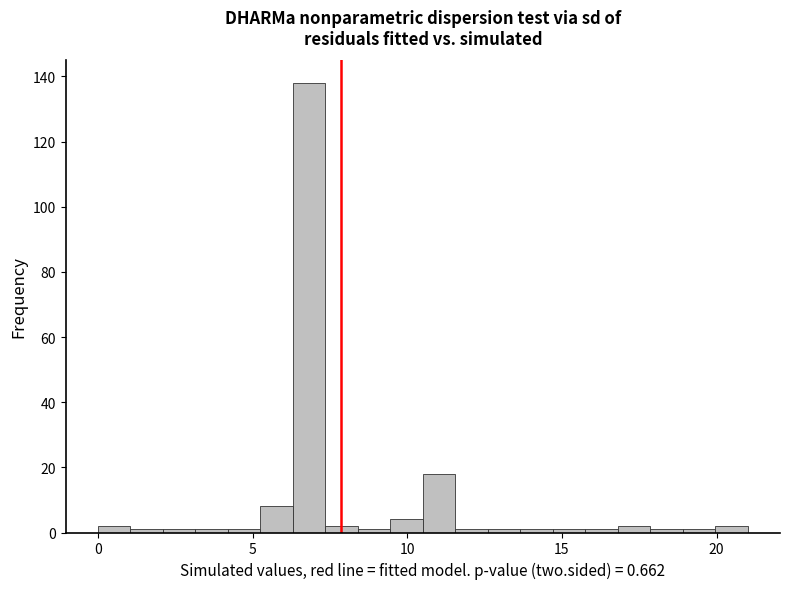

Read against the x-axis, roughly where is the centre of the tallest bar?

7.0